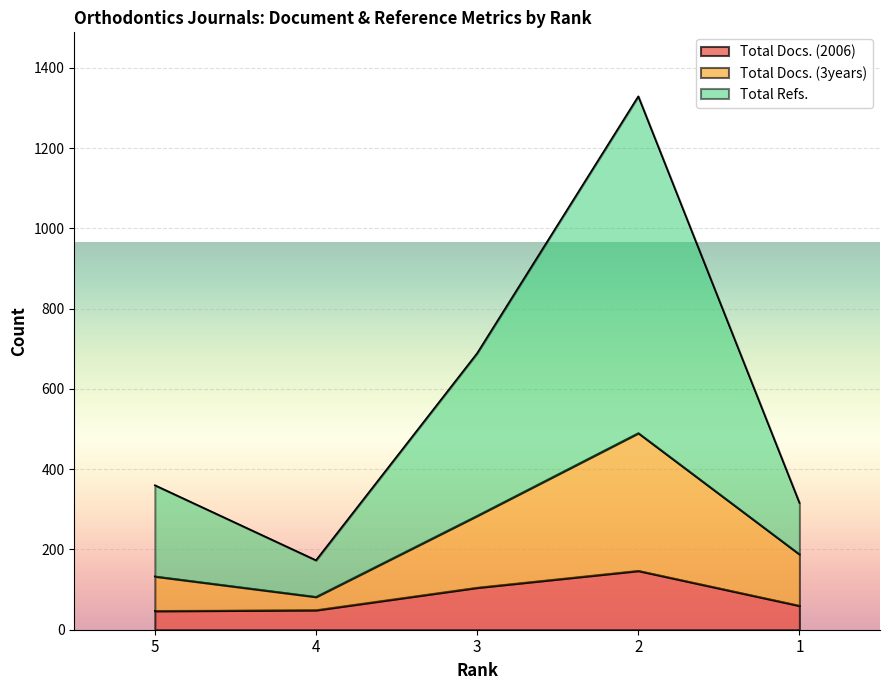

Which series has the largest total across all categories?

Total Refs.